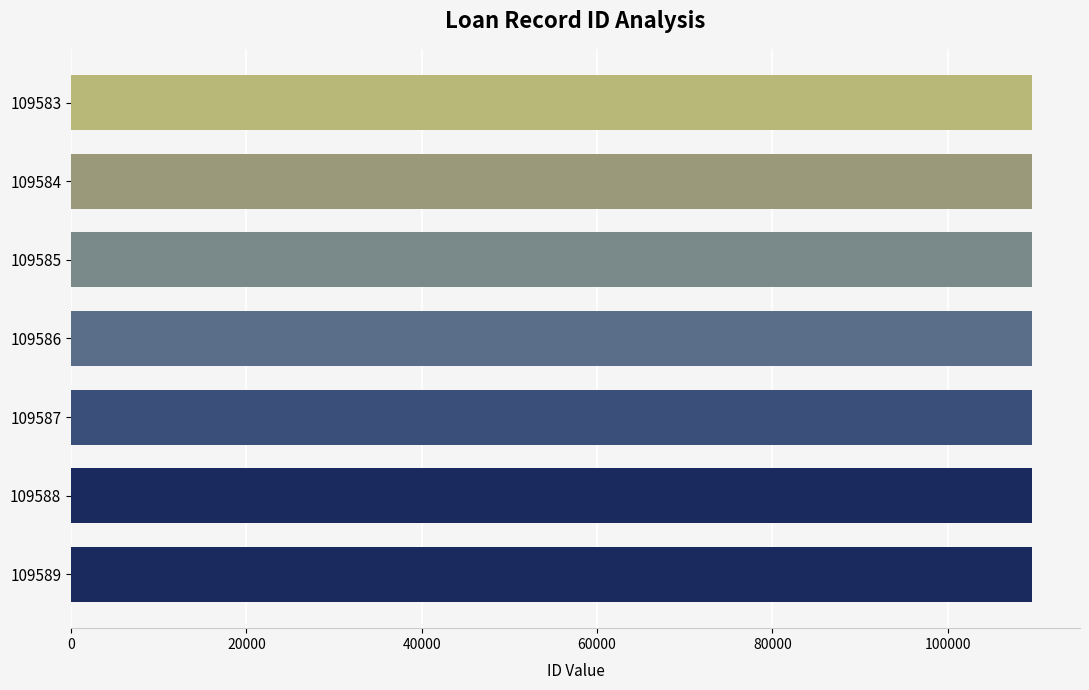

Is it true that the value at 109587 is 33520?

False